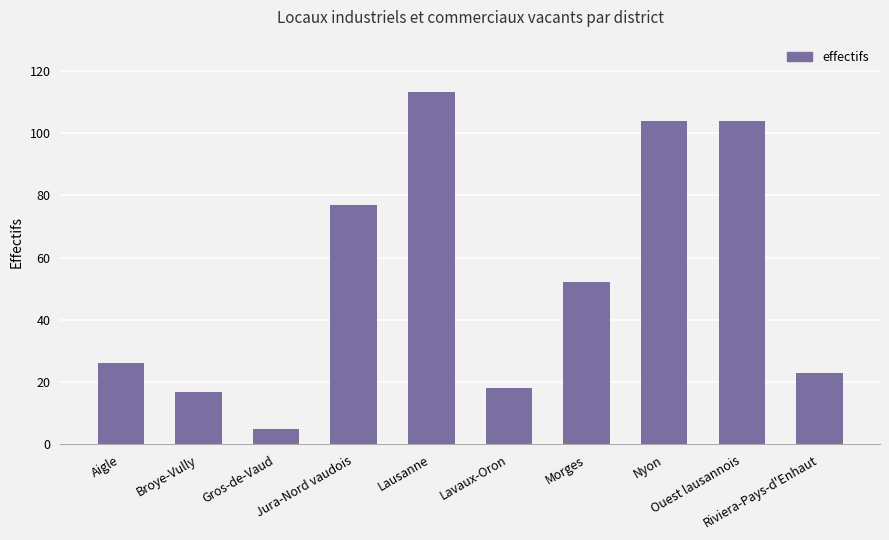

Reading right to left, what are all the values shown in this chart?

Riviera-Pays-d'Enhaut=23	Ouest lausannois=104	Nyon=104	Morges=52	Lavaux-Oron=18	Lausanne=113	Jura-Nord vaudois=77	Gros-de-Vaud=5	Broye-Vully=17	Aigle=26